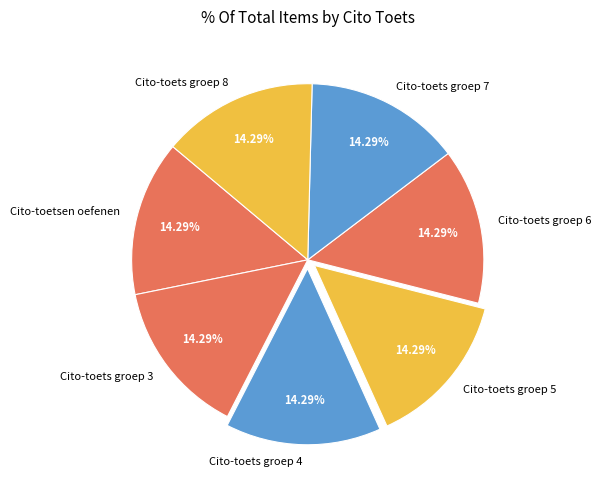

Is there any slice that represents more than half of the pie?

No